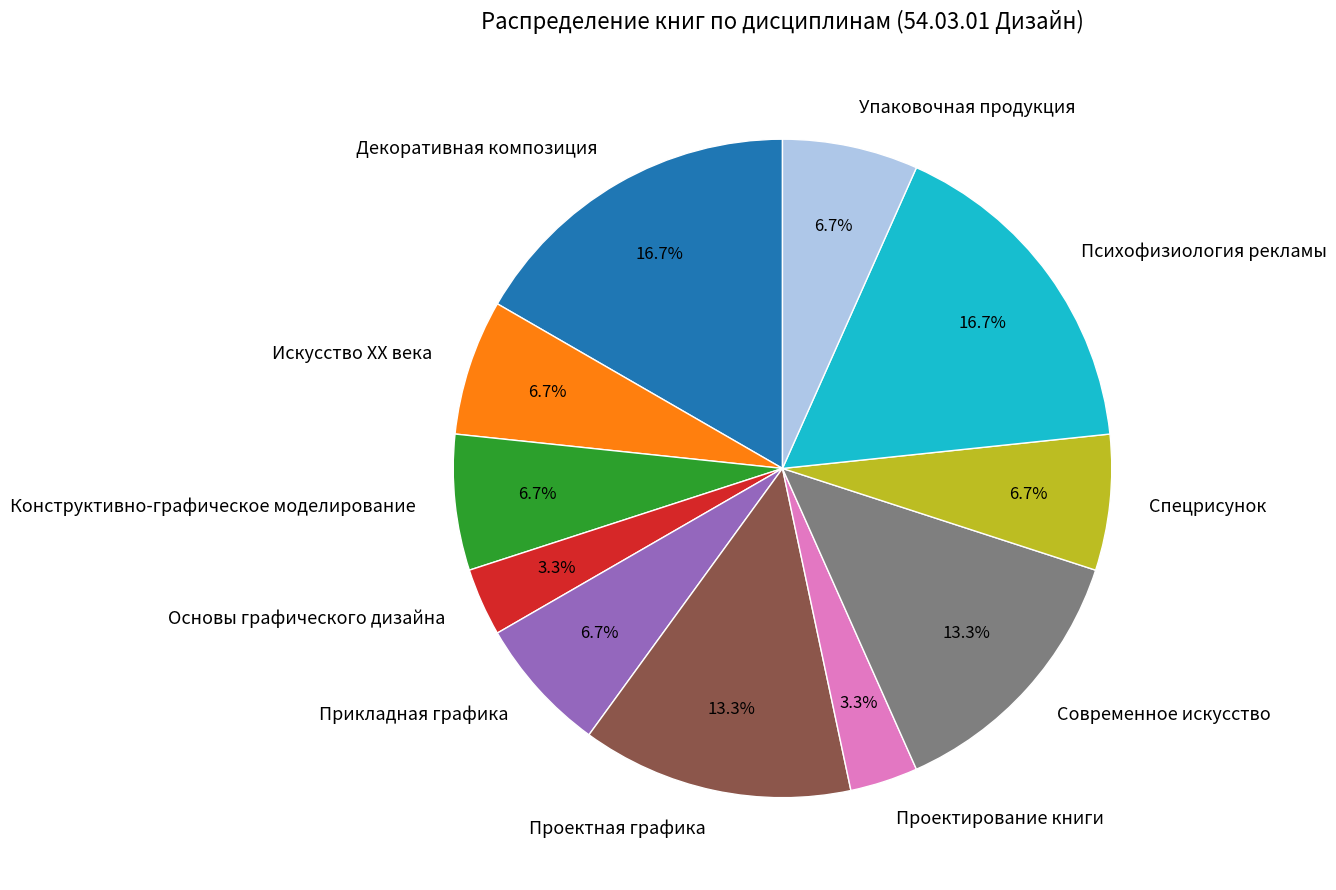

Count the number of slices in the pie.

11